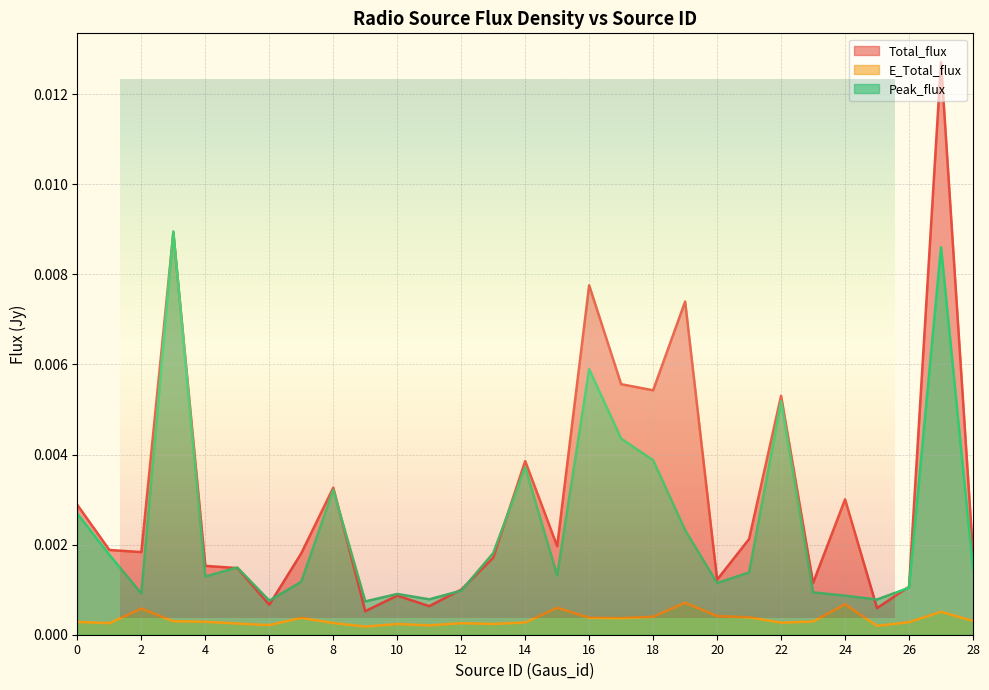

Is it true that Peak_flux equals 0.0 at 1?

True